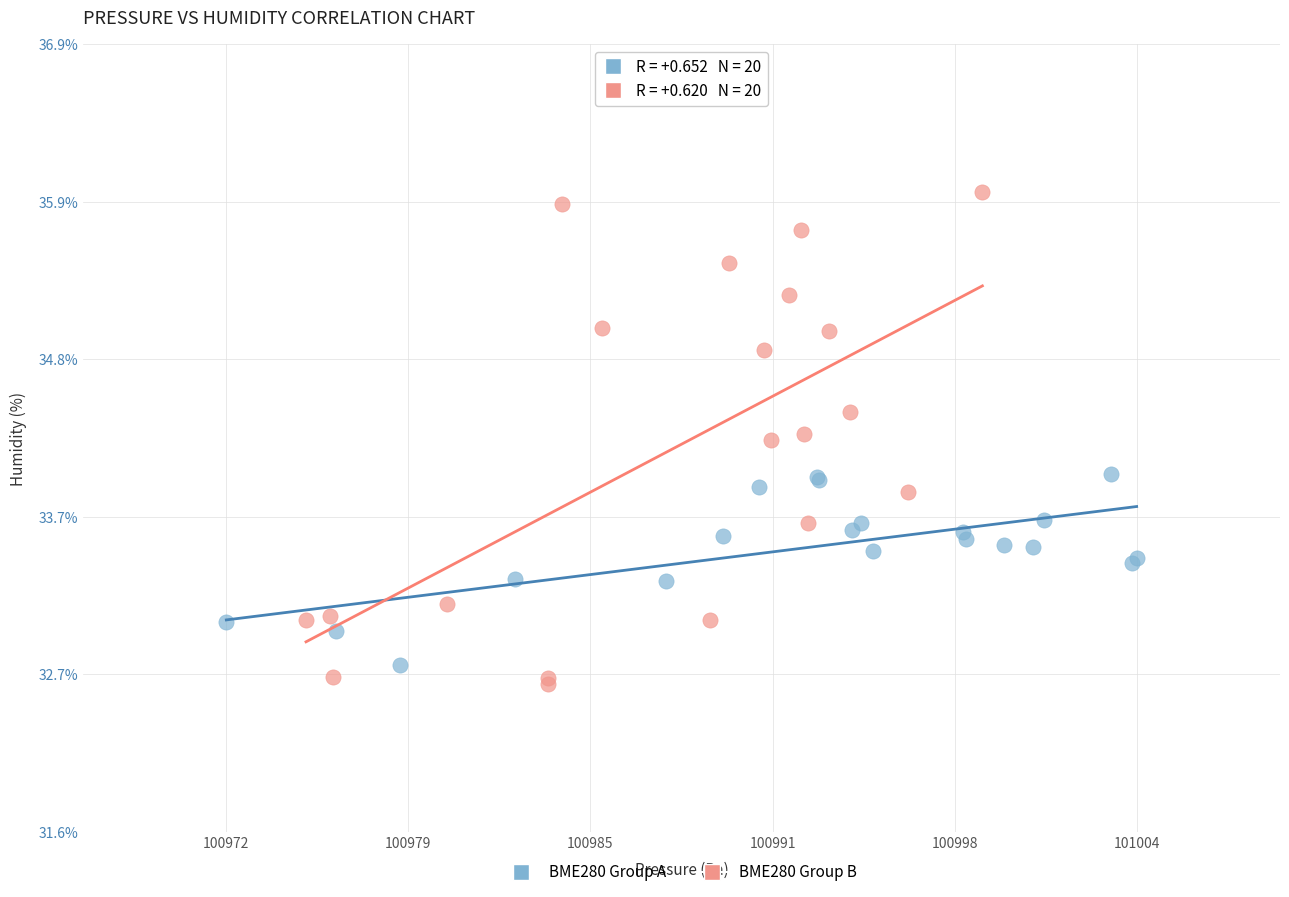

Which series has the largest Y range (max minus min)?

BME280 Group B